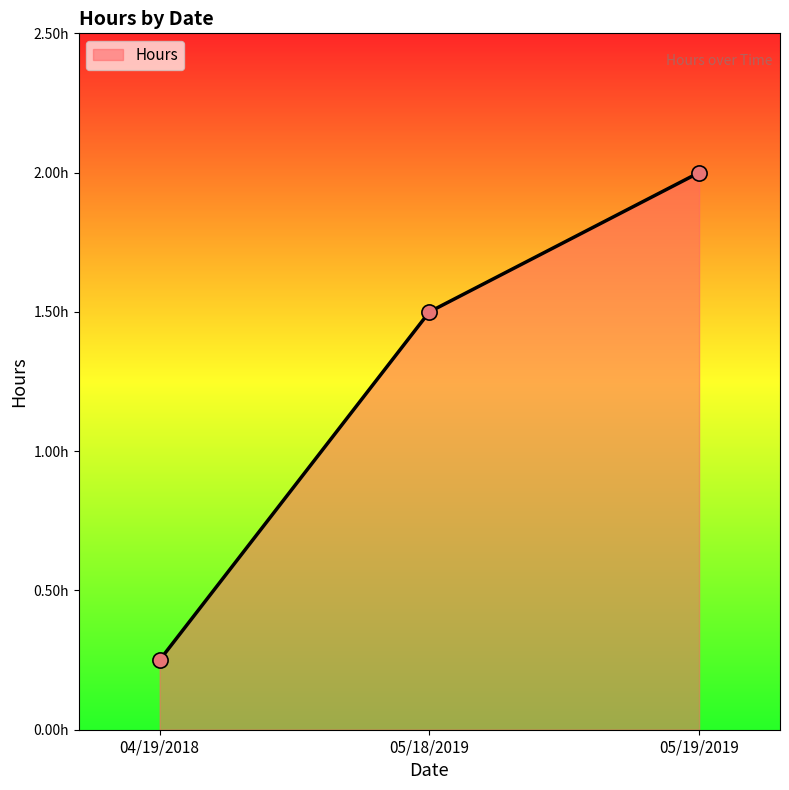

What is the change in value from 05/18/2019 to 05/19/2019?

+0.5